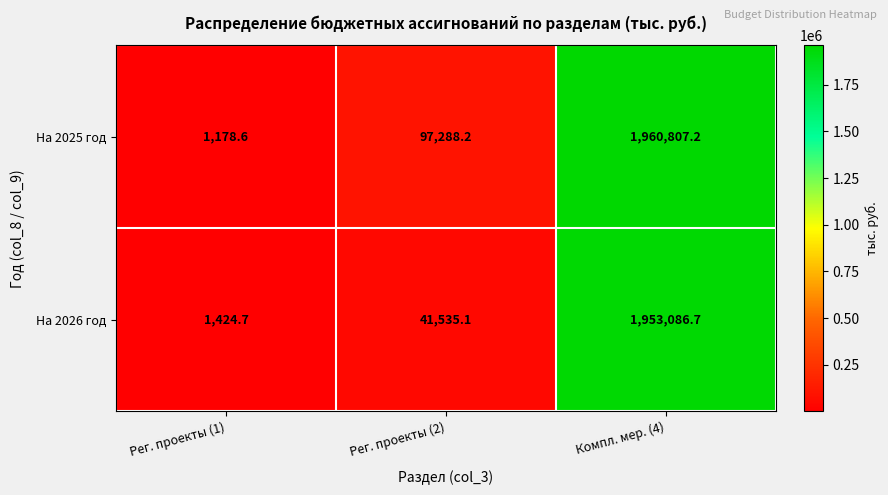

What is the difference between the На 2026 год values at Рег. проекты (2) and Компл. мер. (4)?

1911551.6